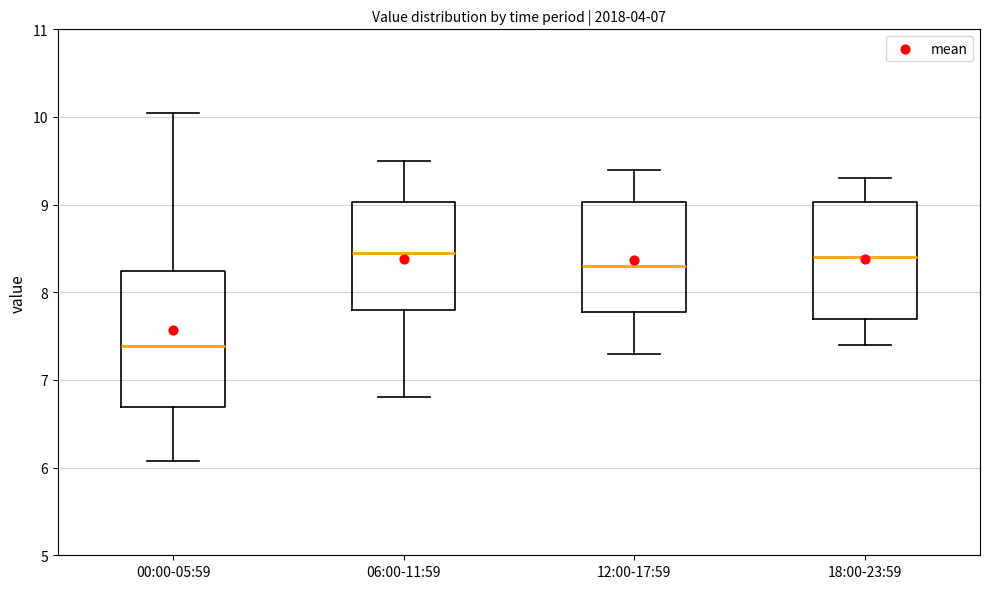

Reading left to right, transcribe this box plot: for each box, give where its median line is, the range the box spans, and where its two whiskers end, as read against the y-axis. The values are not printed on the chart, so give them approximately, as read against the axis.

00:00-05:59: median 7.4, box 6.7 to 8.2, whiskers 6.1 to 10.1
06:00-11:59: median 8.5, box 7.8 to 9.0, whiskers 6.8 to 9.5
12:00-17:59: median 8.3, box 7.8 to 9.0, whiskers 7.3 to 9.4
18:00-23:59: median 8.4, box 7.7 to 9.0, whiskers 7.4 to 9.3